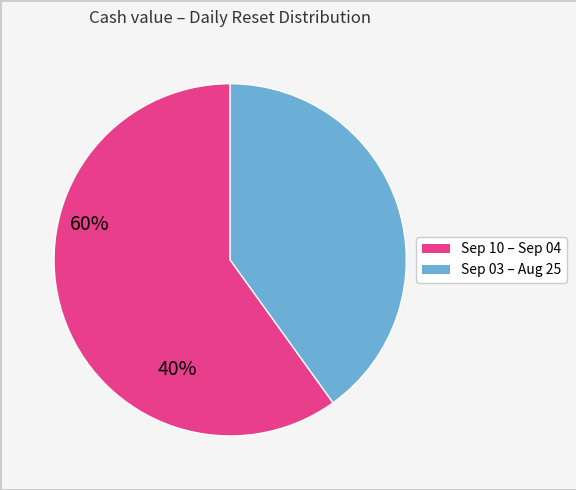

How many segments does this pie chart have?

2